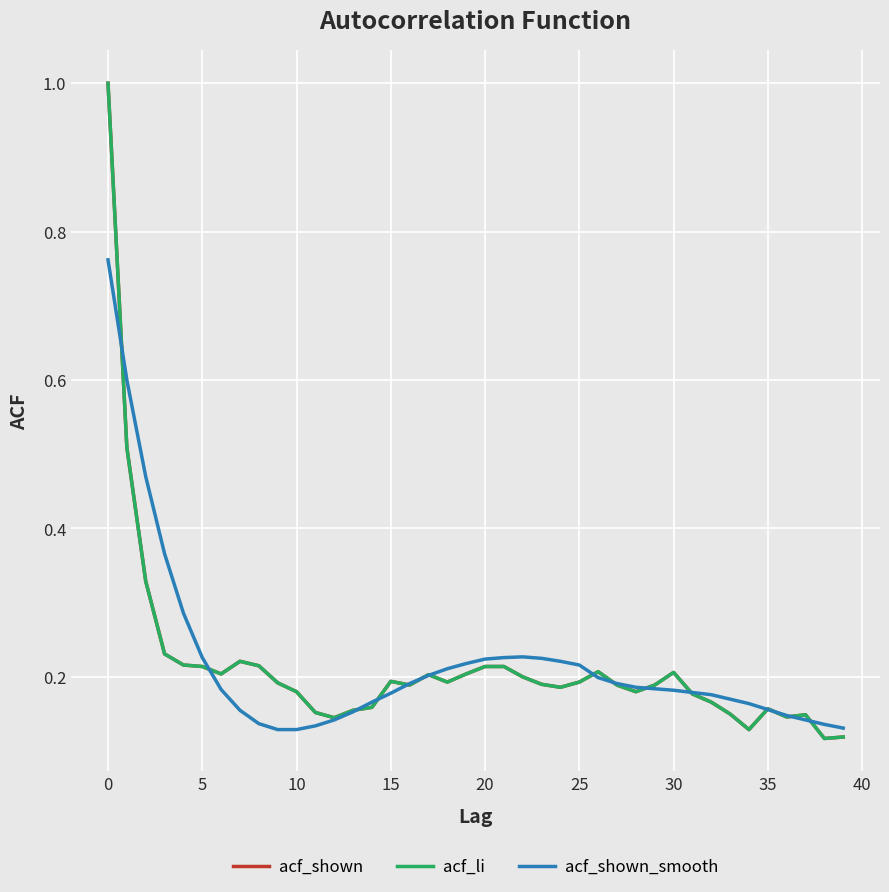

How many lines are shown in the chart?

3